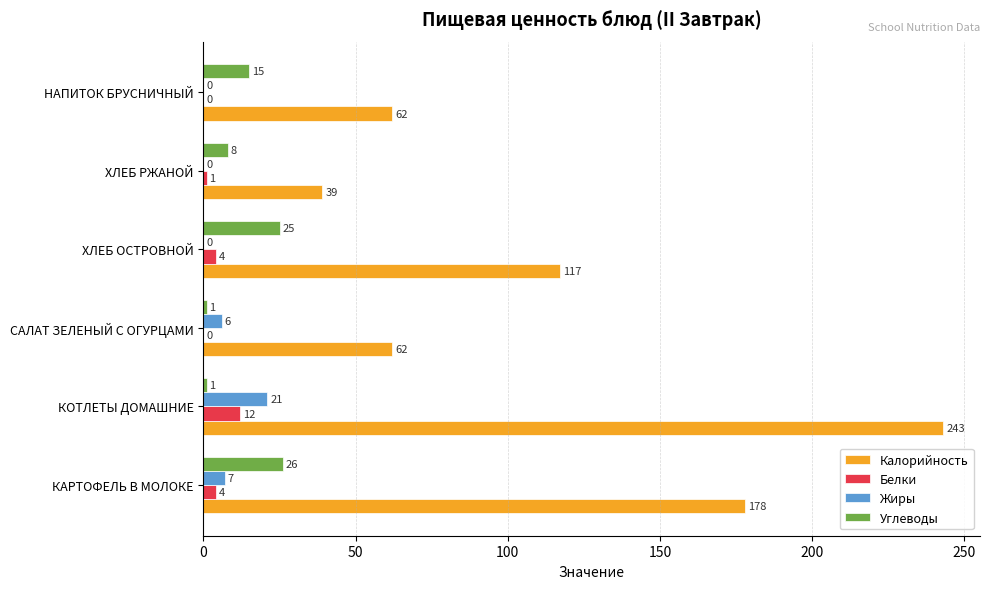

Which series changed the most between САЛАТ ЗЕЛЕНЫЙ С ОГУРЦАМИ and ХЛЕБ РЖАНОЙ?

Калорийность